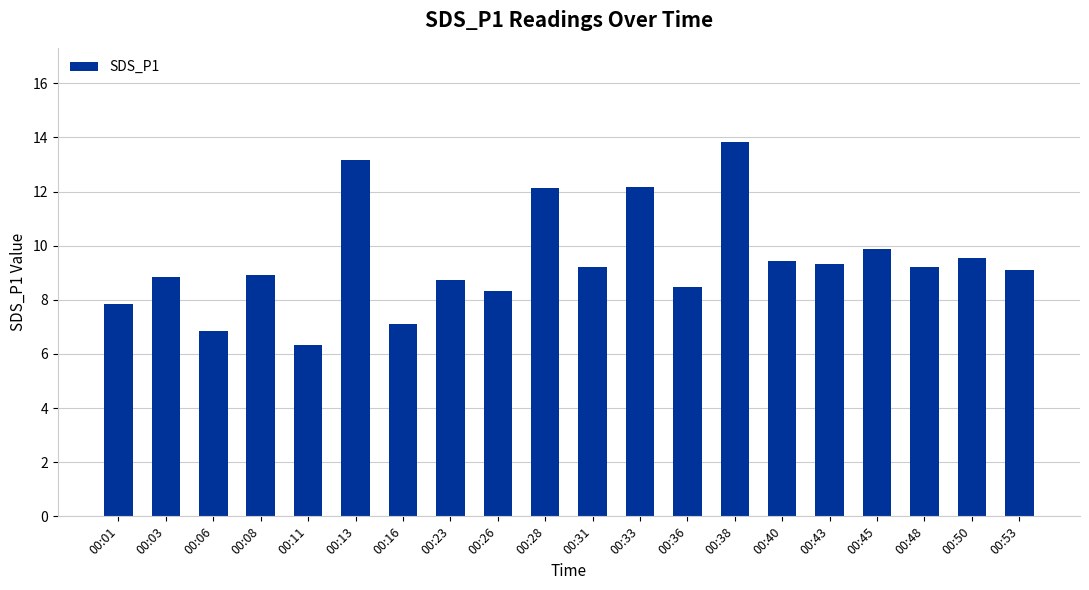

The value at 00:31 is 9.2. True or false?

True